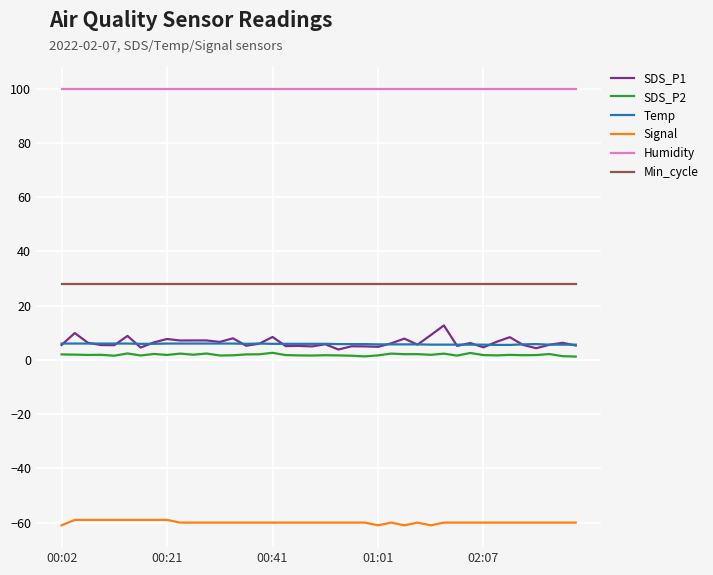

Which series has the largest total across all categories?

Humidity